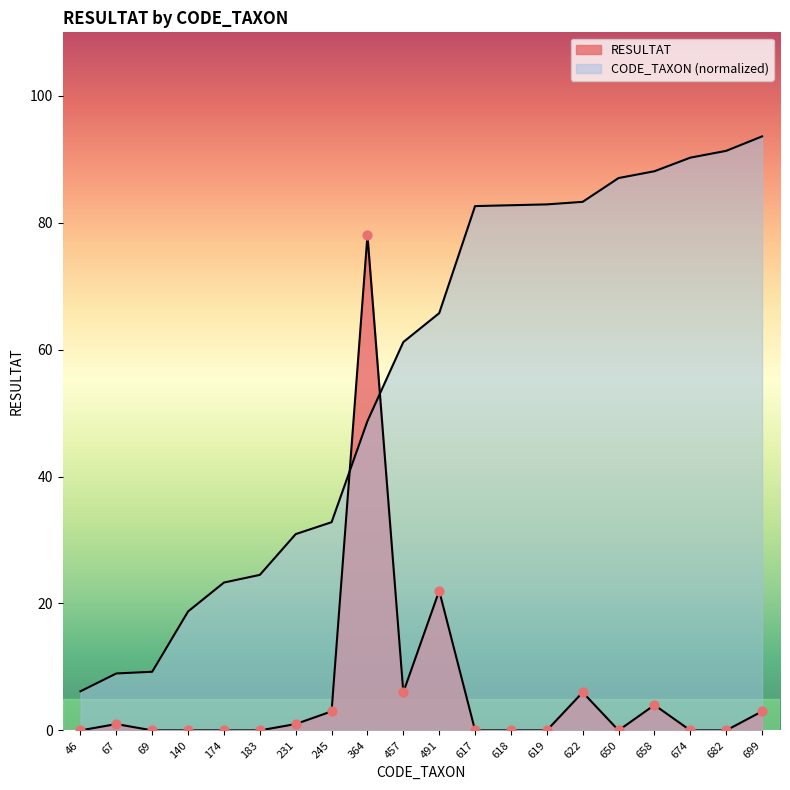

What are all the series names shown in the legend?

RESULTAT, CODE_TAXON